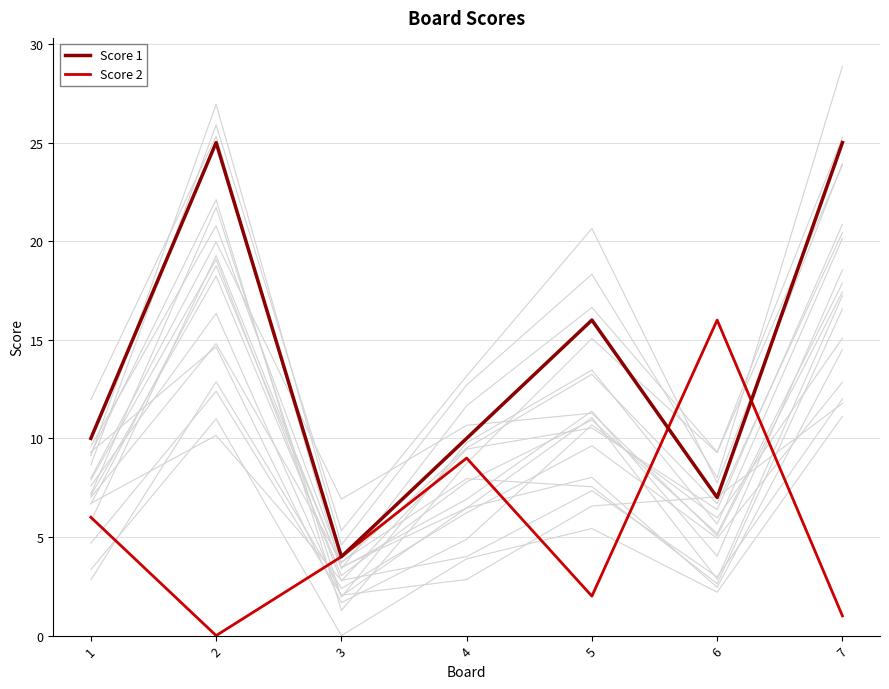

How many lines are shown in the chart?

2